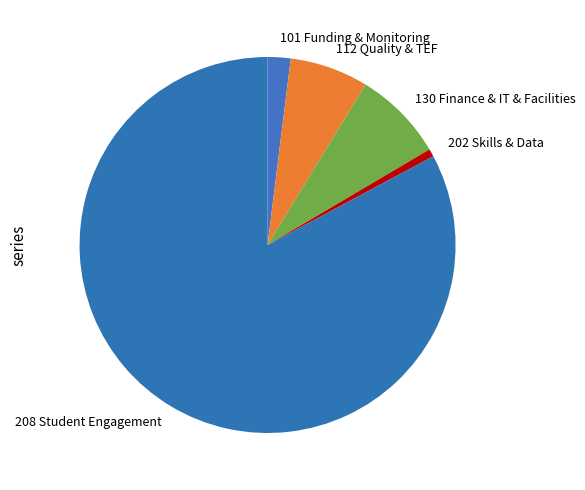

Rank the categories by value from lowest to highest.

202 Skills & Data, 101 Funding & Monitoring, 112 Quality & TEF, 130 Finance & IT & Facilities, 208 Student Engagement